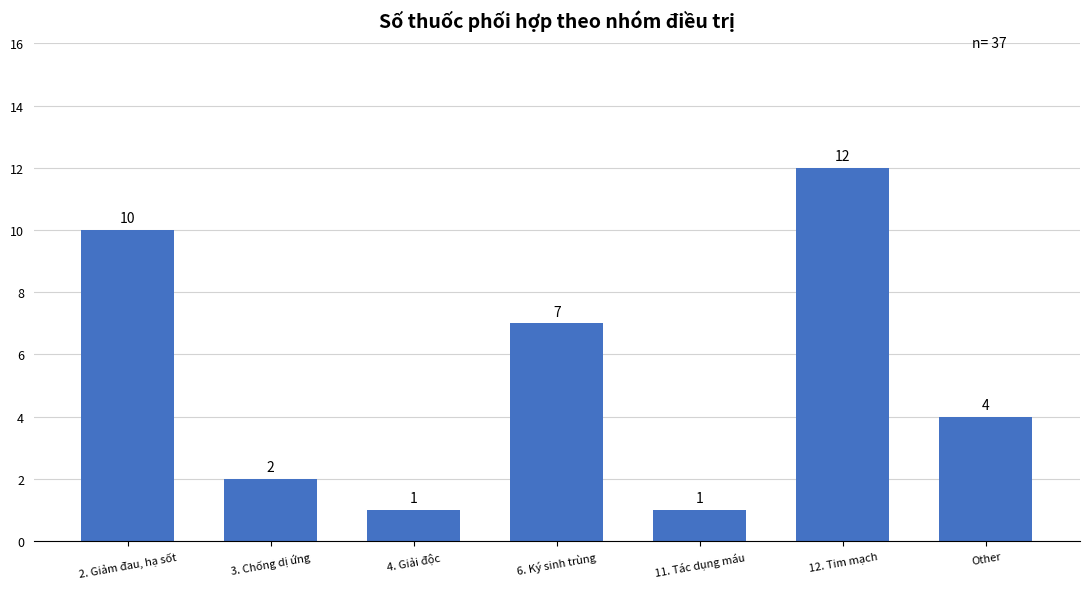

Reading left to right, extract all data points from this chart.

10	2	1	7	1	12	4